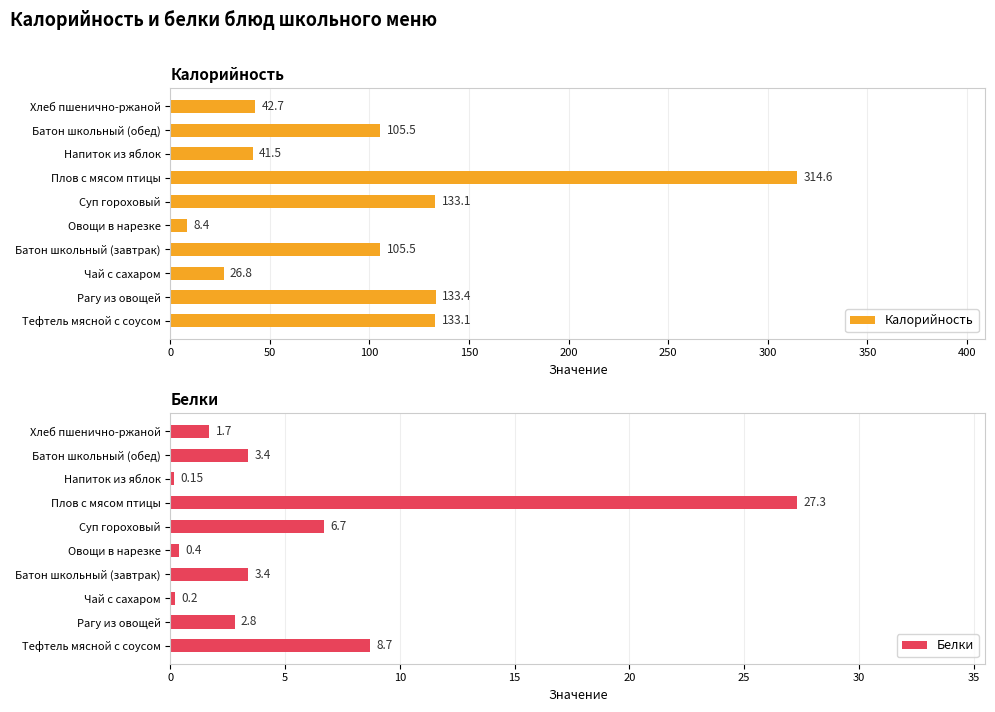

Read the Калорийность value at Хлеб пшенично-ржаной.

42.7